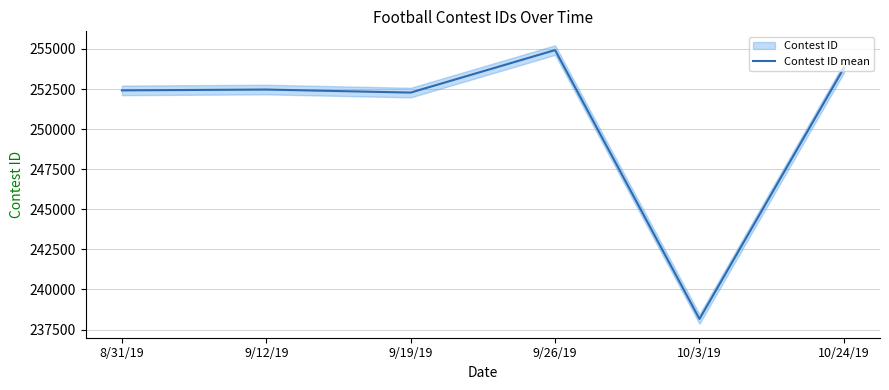

What is the label of the 5th point from the right?

9/12/19